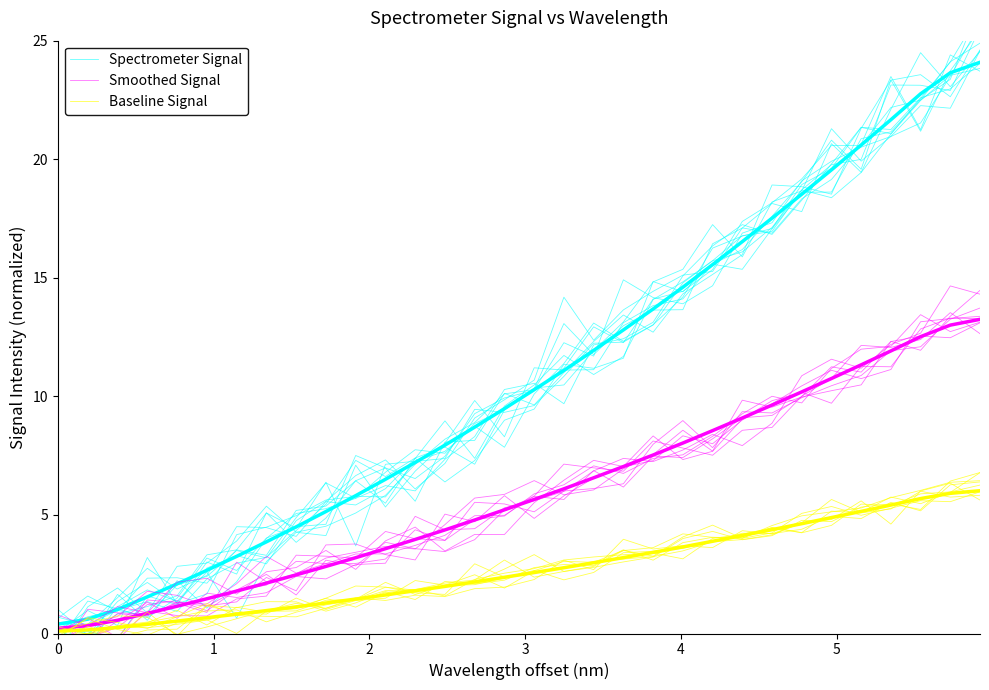

Is the value of Baseline Signal at 13 greater than the value of Smoothed Signal at 6?

Yes